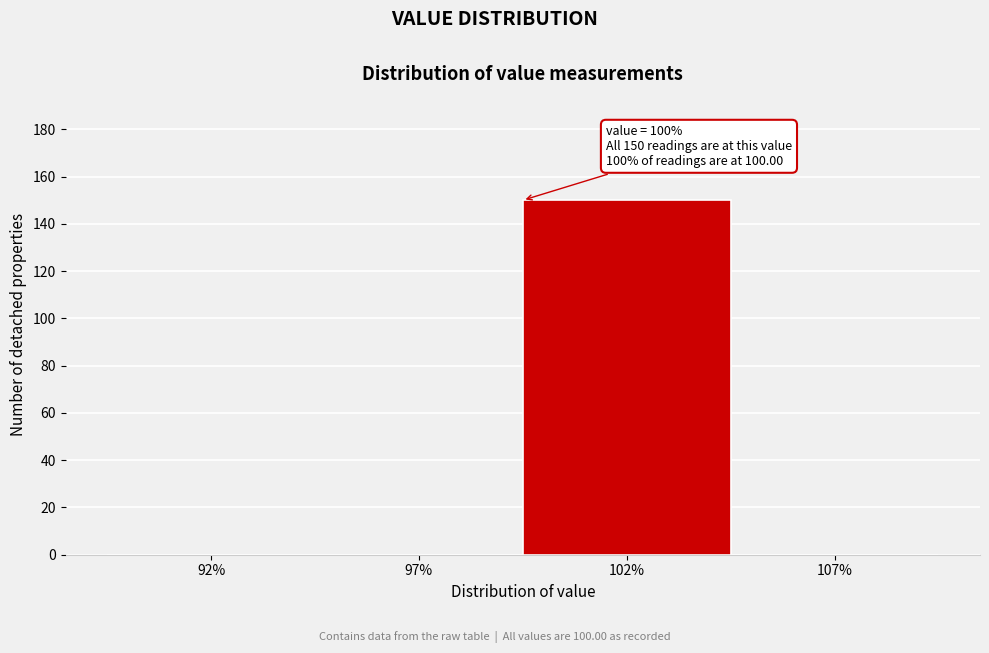

Reading left to right, extract all data points from this chart.

92%=0	97%=0	102%=150	107%=0